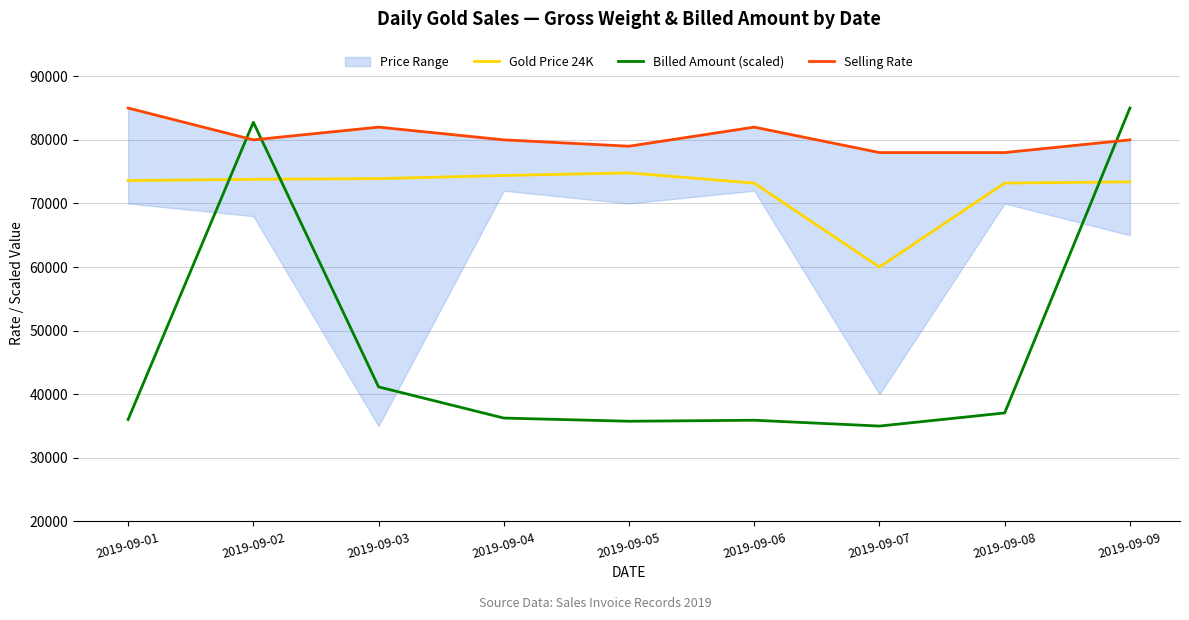

True or false: Selling Rate and Gold Price 24K intersect in this chart.

False